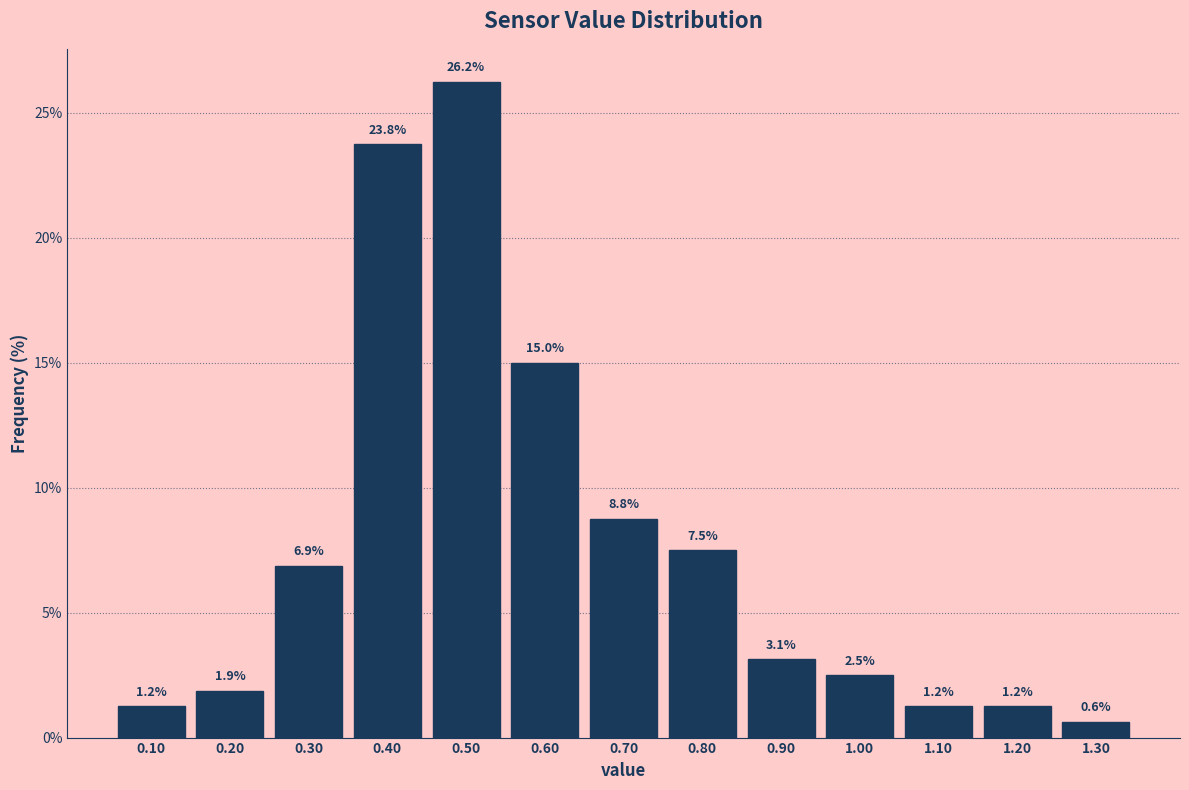

Reading left to right, transcribe this chart: for each bar, give the range it covers on the x-axis and its height.

0.05 to 0.15: 1.2
0.15 to 0.25: 1.9
0.25 to 0.35: 6.9
0.35 to 0.45: 23.8
0.45 to 0.55: 26.2
0.55 to 0.65: 15.0
0.65 to 0.75: 8.8
0.75 to 0.85: 7.5
0.85 to 0.95: 3.1
0.95 to 1.05: 2.5
1.05 to 1.15: 1.2
1.15 to 1.25: 1.2
1.25 to 1.35: 0.6